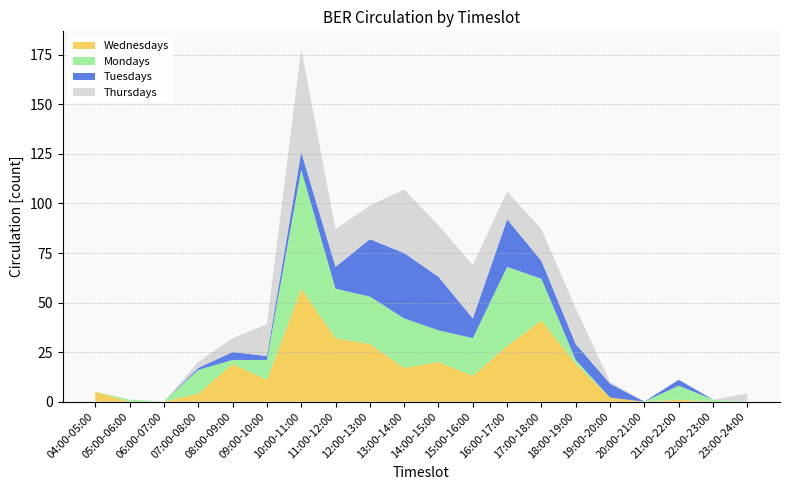

Reading left to right, transcribe all the data shown in this chart.

Wednesdays: 5	0	0	4	19	11	57	32	29	17	20	13	28	41	19	2	0	1	0	0
Mondays: 0	1	0	12	2	10	60	25	24	25	16	19	40	21	2	0	0	7	1	0
Tuesdays: 0	0	0	1	4	2	9	11	29	33	27	10	24	9	8	7	0	3	0	0
Thursdays: 0	0	0	3	7	16	52	19	17	32	26	27	14	16	18	1	0	0	0	4